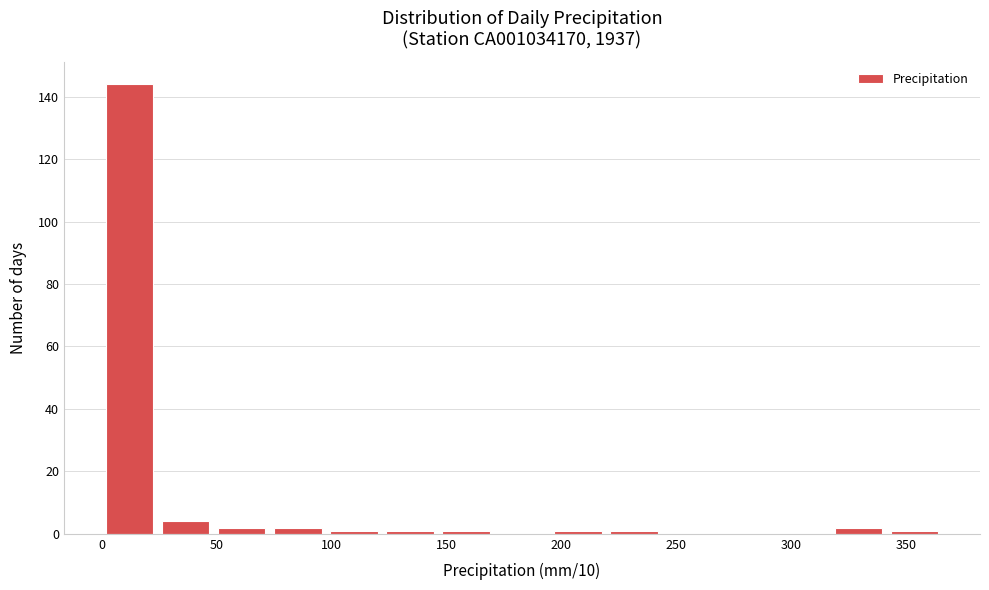

How tall is the bar that spans 0 to 25 on the x-axis? Neither the bar edges nor the heights are printed on the chart, so give them approximately, as read against the axes.

144